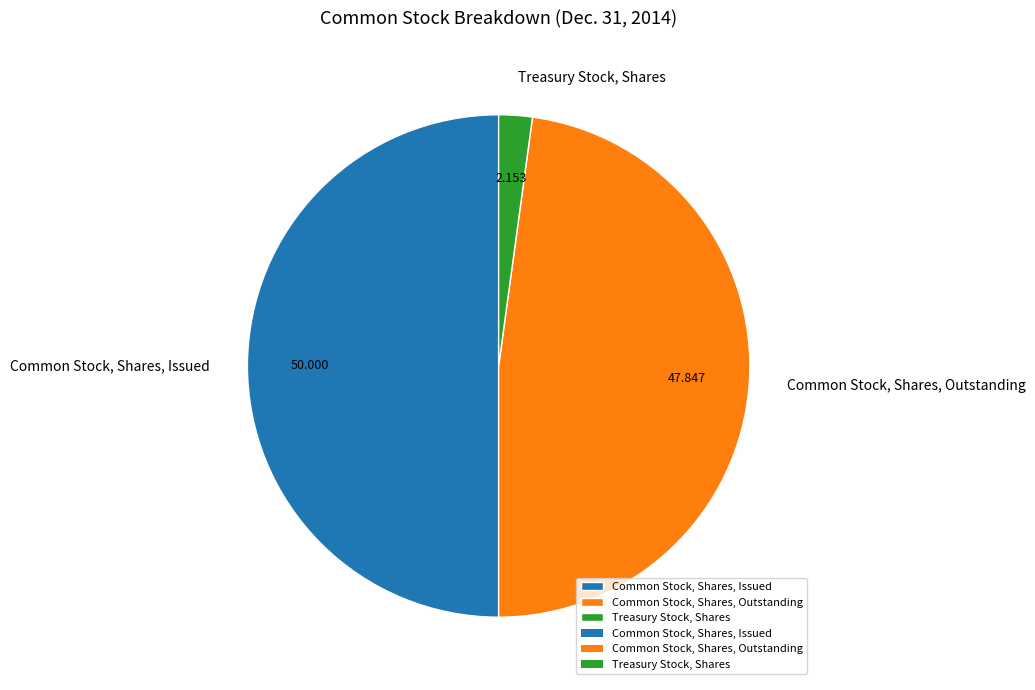

Which has a higher value, Common Stock, Shares, Outstanding or Treasury Stock, Shares?

Common Stock, Shares, Outstanding